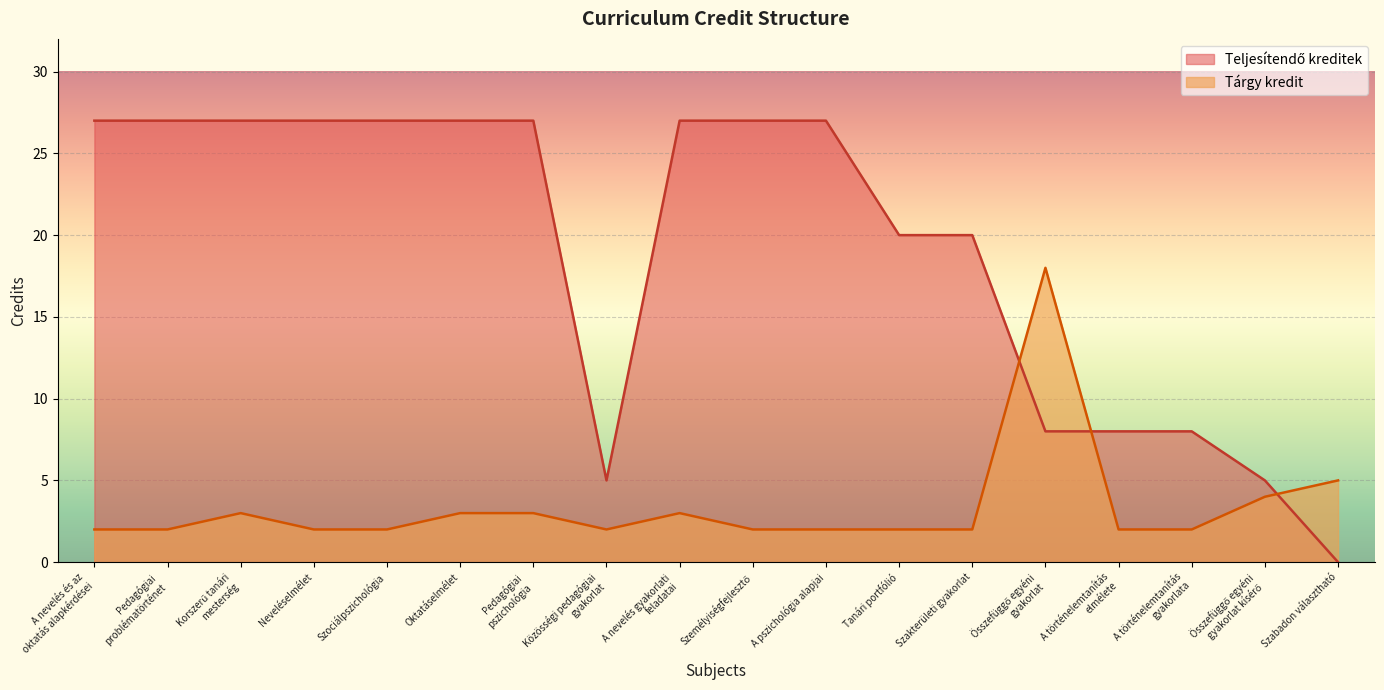

How many data points does each series have?

18